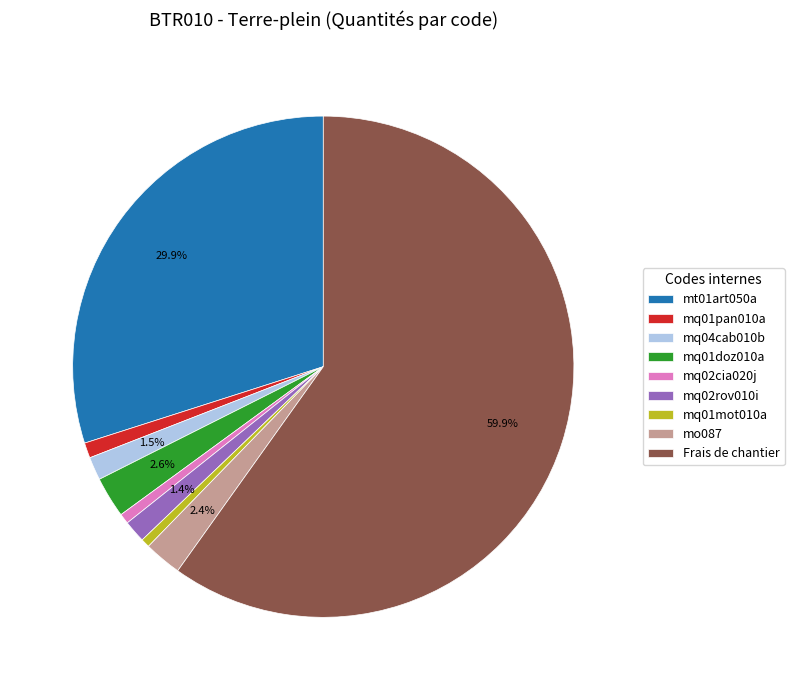

What is the largest slice in the pie chart?

Frais de chantier